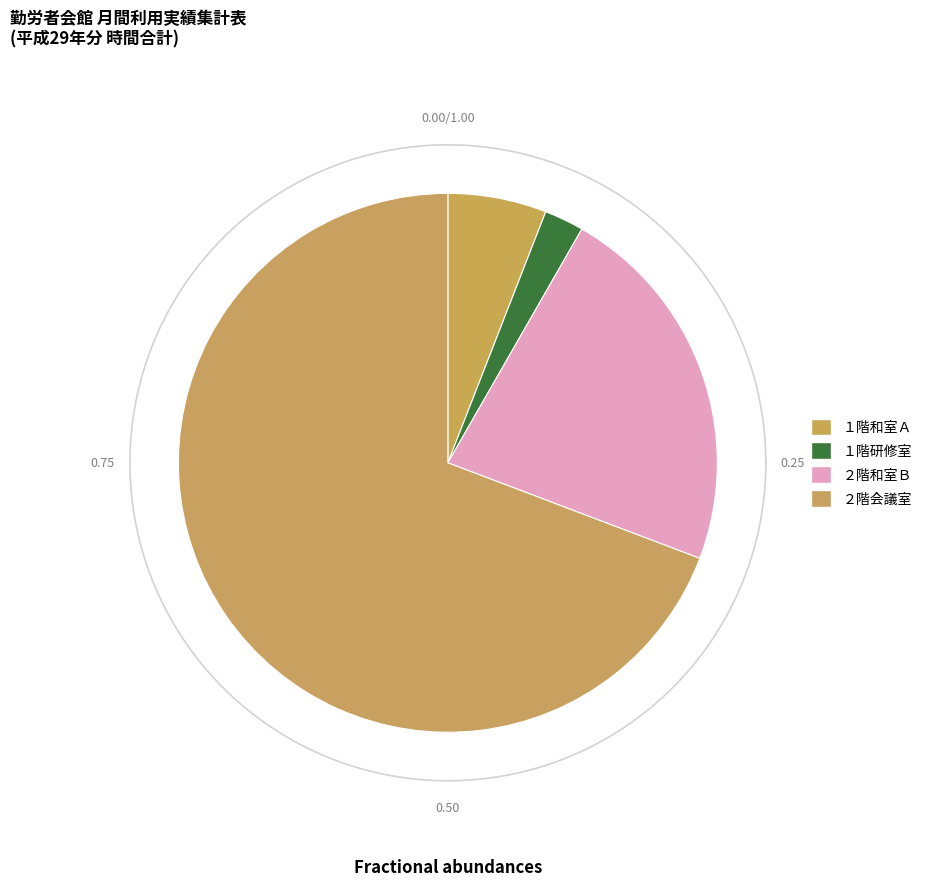

Rank the categories by value from highest to lowest.

２階会議室, ２階和室Ｂ, １階和室Ａ, １階研修室